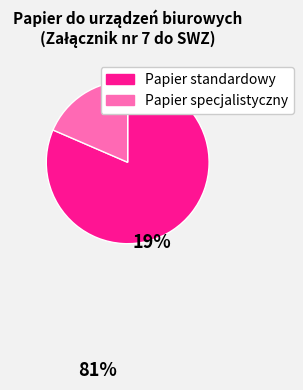

Is there a majority slice in this chart?

Yes